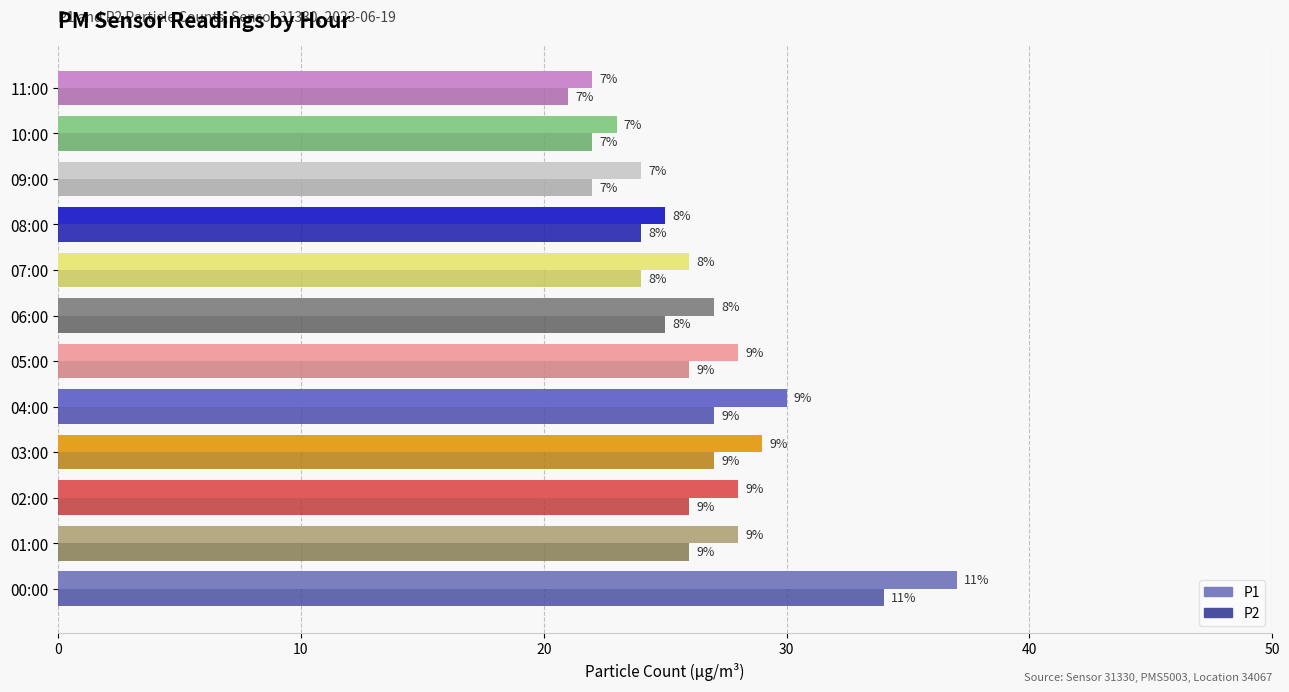

What are all the series names shown in the legend?

P1, P2